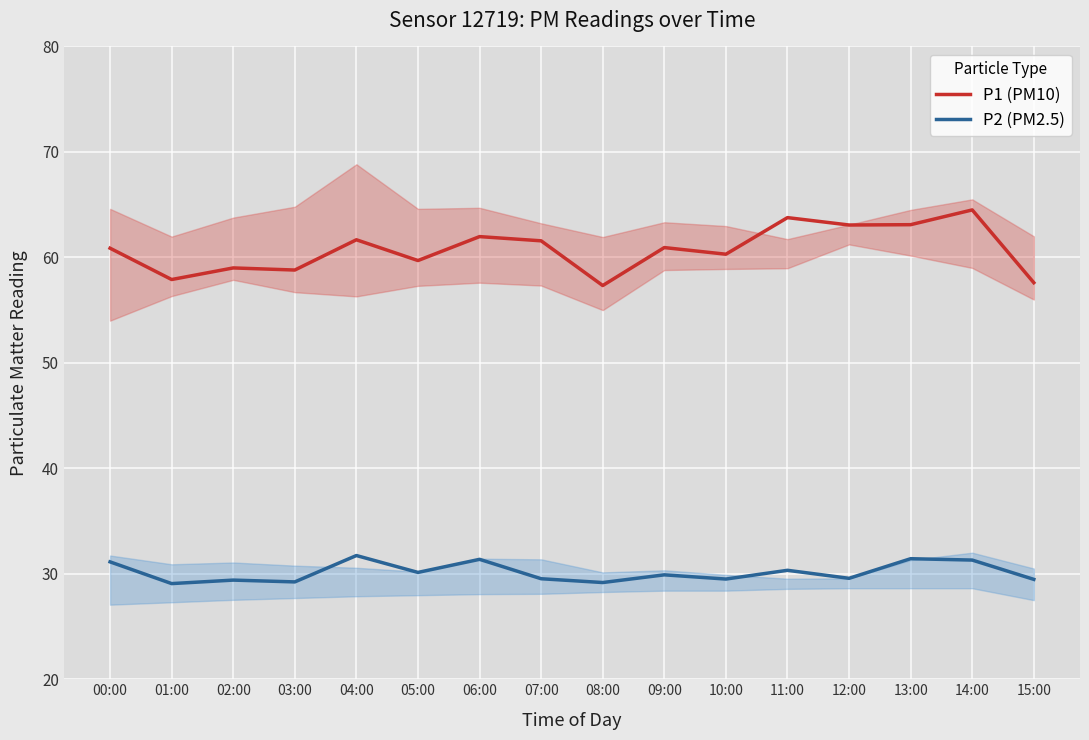

At how many categories does at least one series exceed 62?

4